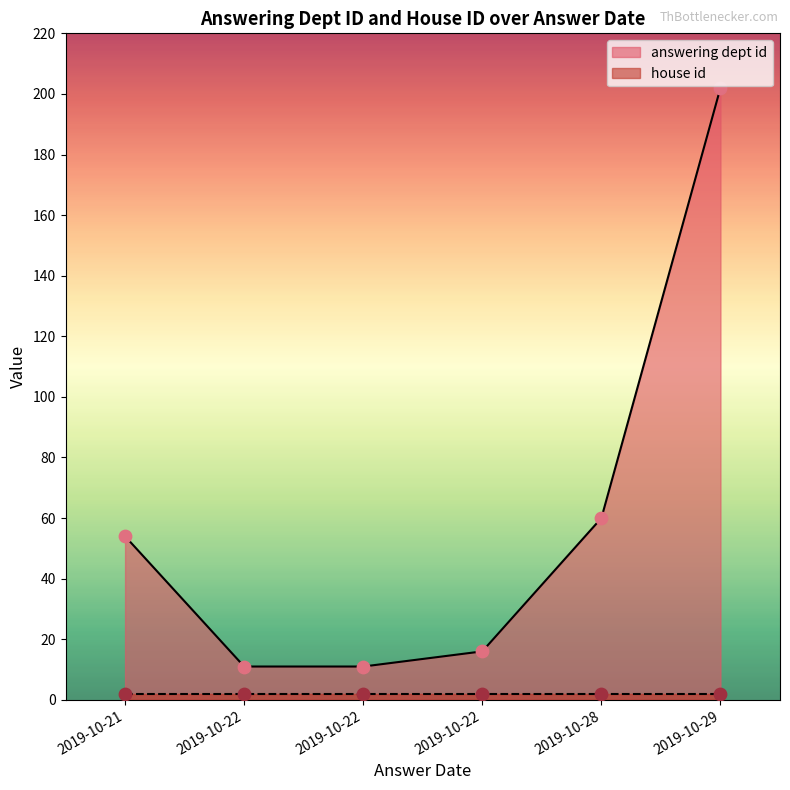

At how many categories does at least one series exceed 59?

2